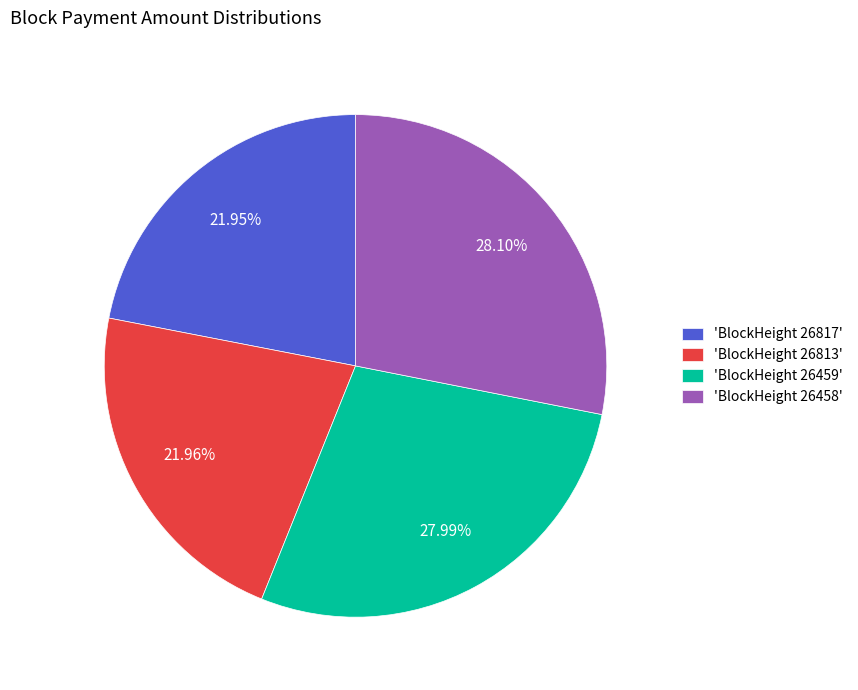

Is there any slice that represents more than half of the pie?

No